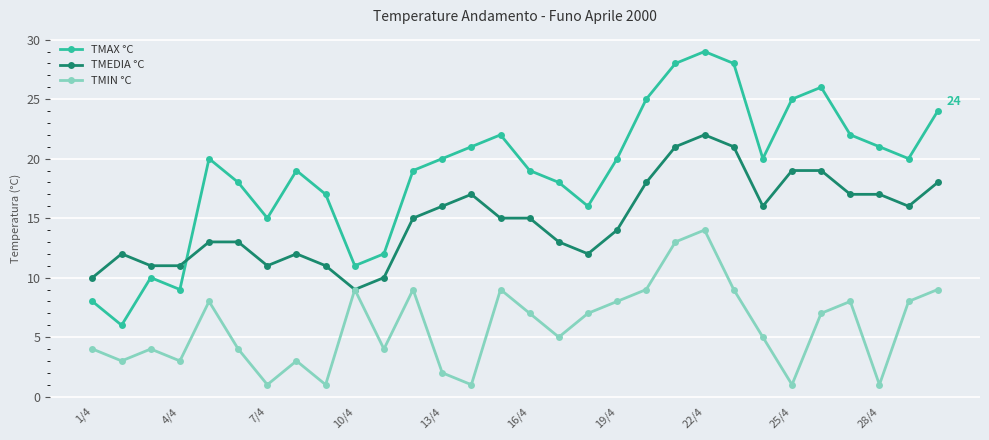

What are all the series names shown in the legend?

TMAX °C, TMEDIA °C, TMIN °C